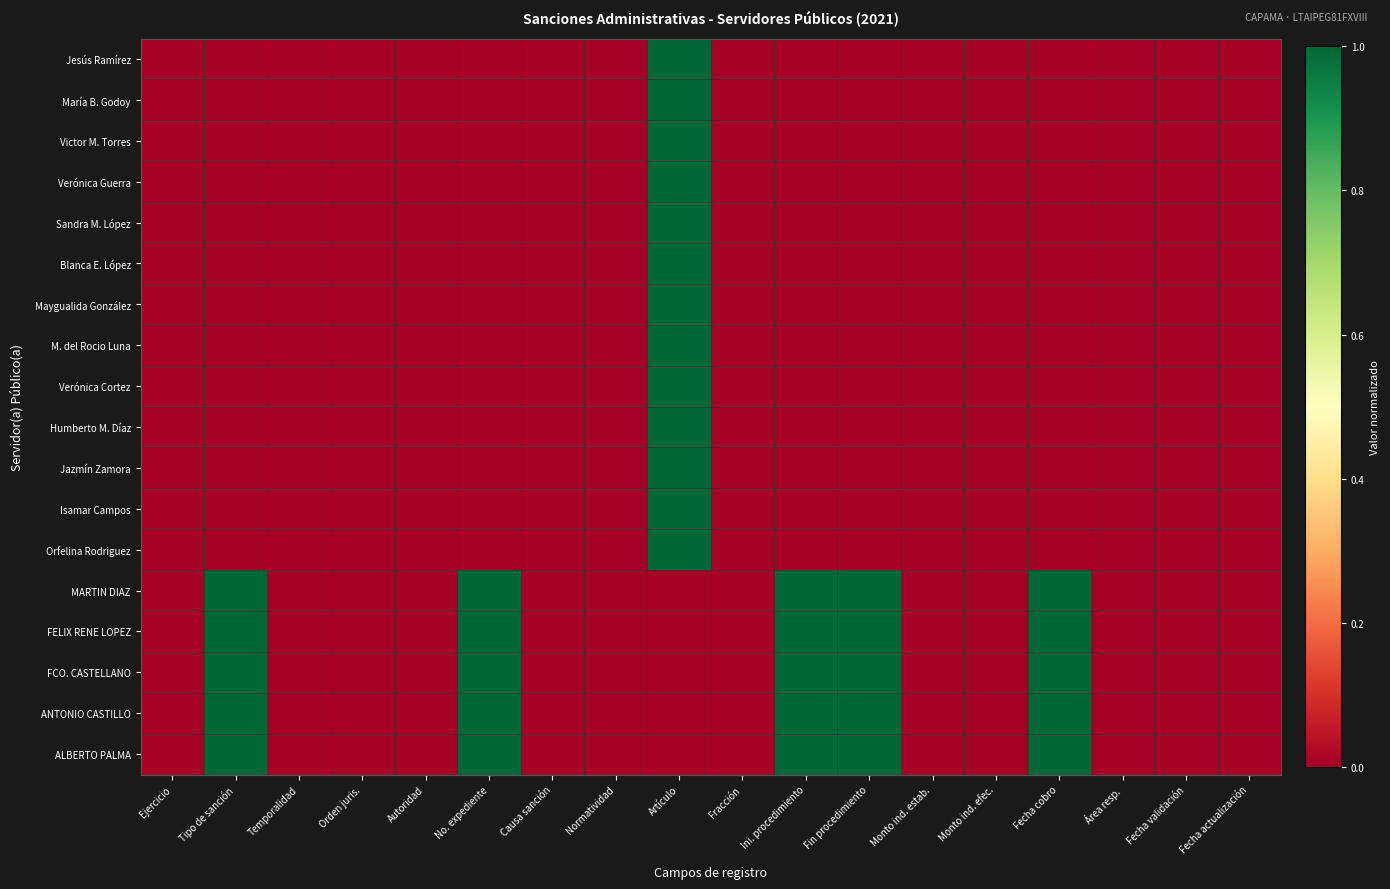

Rank the series by their maximum value, from lowest to highest.

Jesús Ramírez, María B. Godoy, Victor M. Torres, Verónica Guerra, Sandra M. López, Blanca E. López, Maygualida González, M. del Rocio Luna, Verónica Cortez, Humberto M. Díaz, Jazmín Zamora, Isamar Campos, Orfelina Rodriguez, MARTIN DIAZ, FELIX RENE LOPEZ, FCO. CASTELLANO, ANTONIO CASTILLO, ALBERTO PALMA